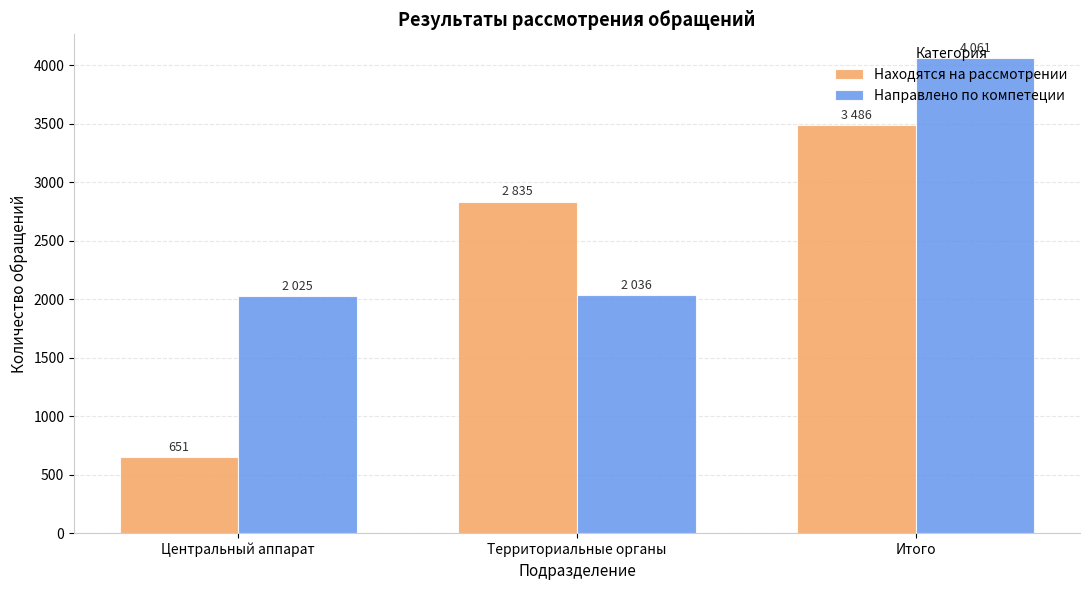

Are the bars horizontal?

No